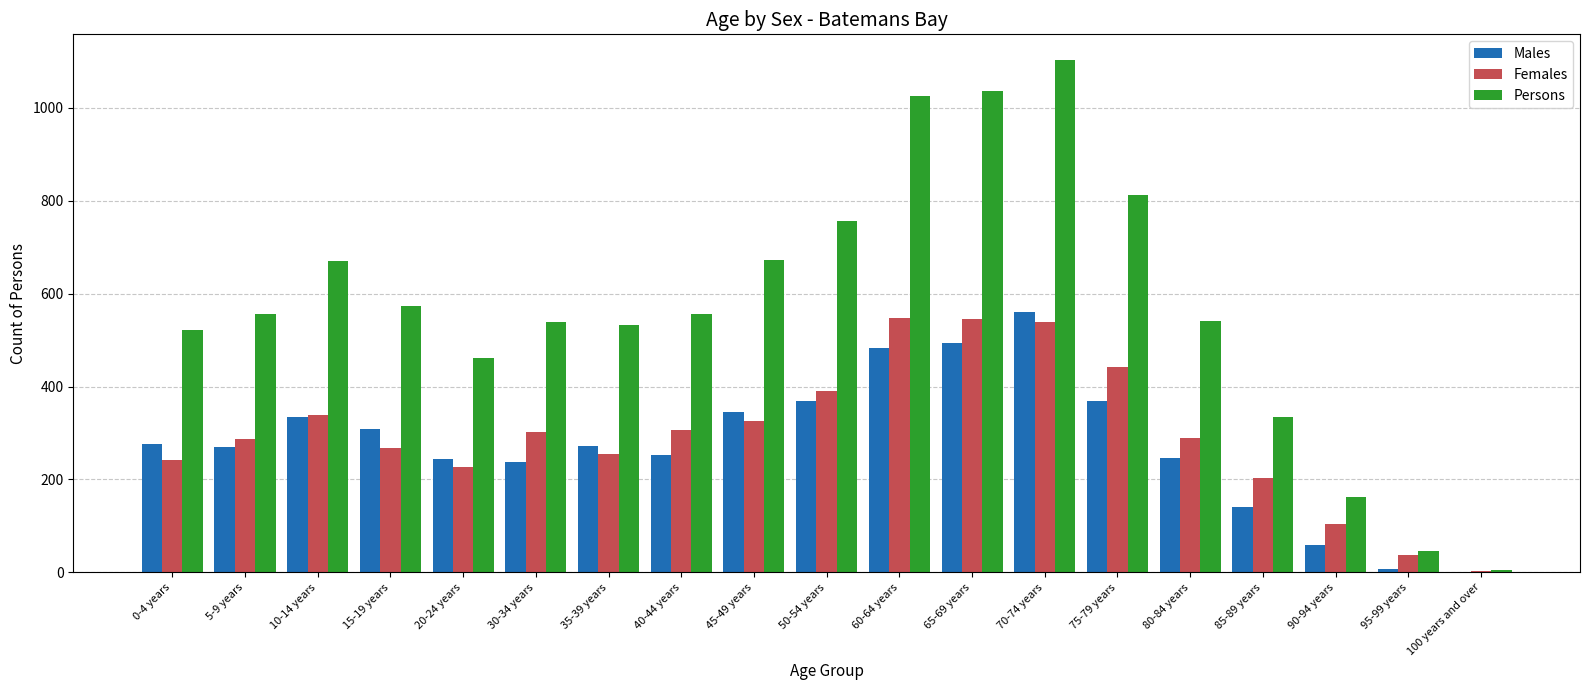

Between 5-9 years and 60-64 years, which series saw the biggest shift?

Persons